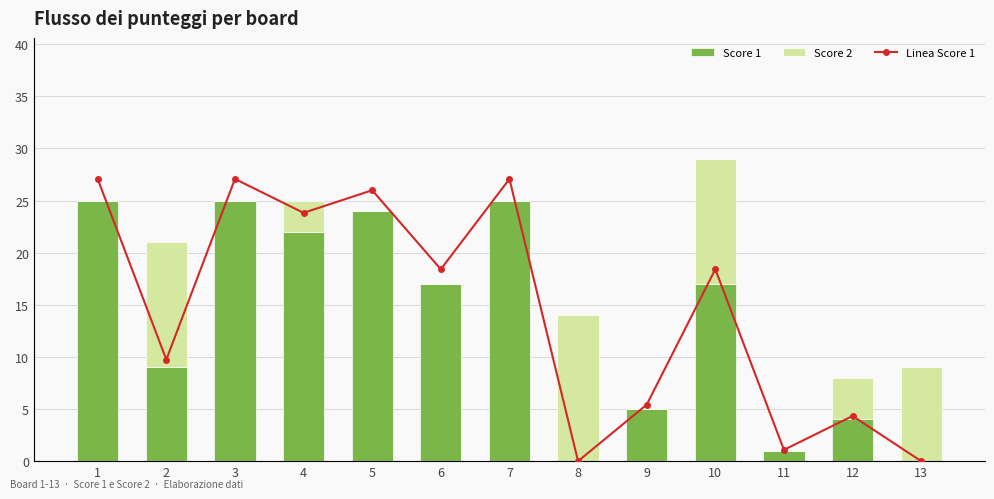

What is the spread (max minus min) of values at 7?

25